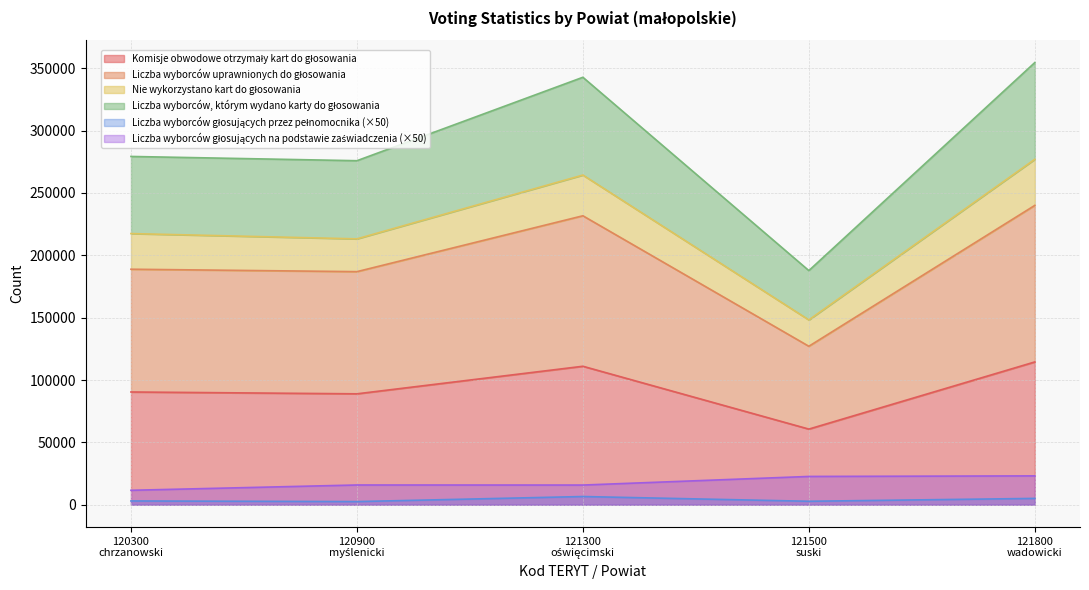

True or false: Liczba wyborców głosujących przez pełnomocnika has a value of 1700 at 120900
myślenicki.

False